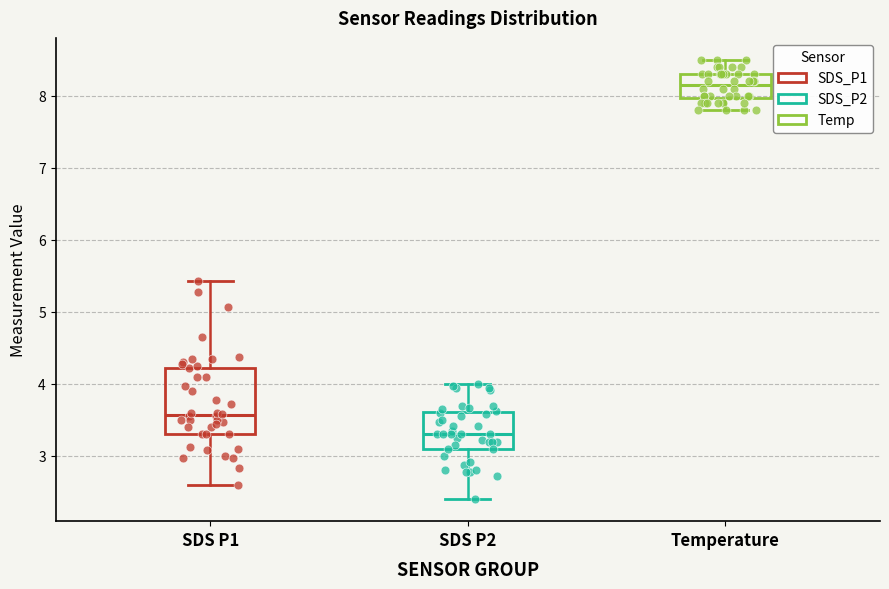

Reading left to right, transcribe this box plot: for each box, give where its median line is, the range the box spans, and where its two whiskers end, as read against the y-axis. The values are not printed on the chart, so give them approximately, as read against the axis.

SDS P1: median 3.6, box 3.3 to 4.2, whiskers 2.6 to 5.4
SDS P2: median 3.3, box 3.1 to 3.6, whiskers 2.4 to 4.0
Temperature: median 8.2, box 8.0 to 8.3, whiskers 7.8 to 8.5